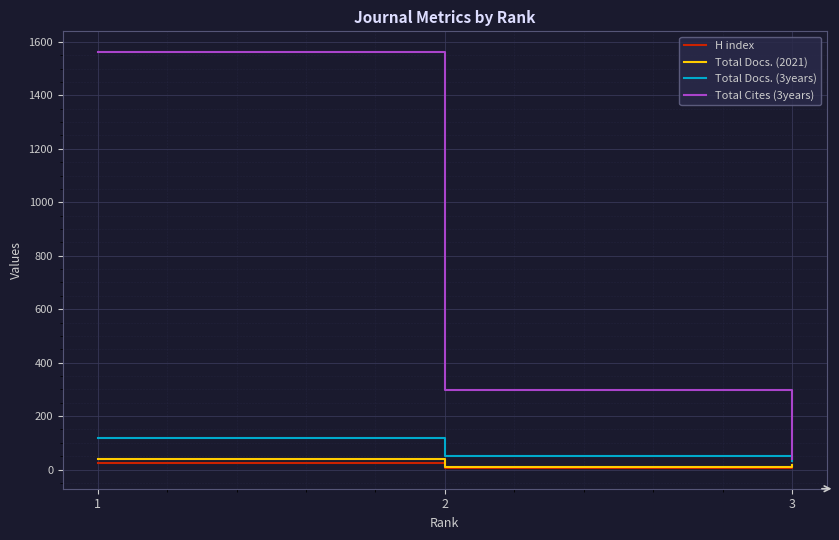

What is the minimum value for Total Docs. (2021)?

10